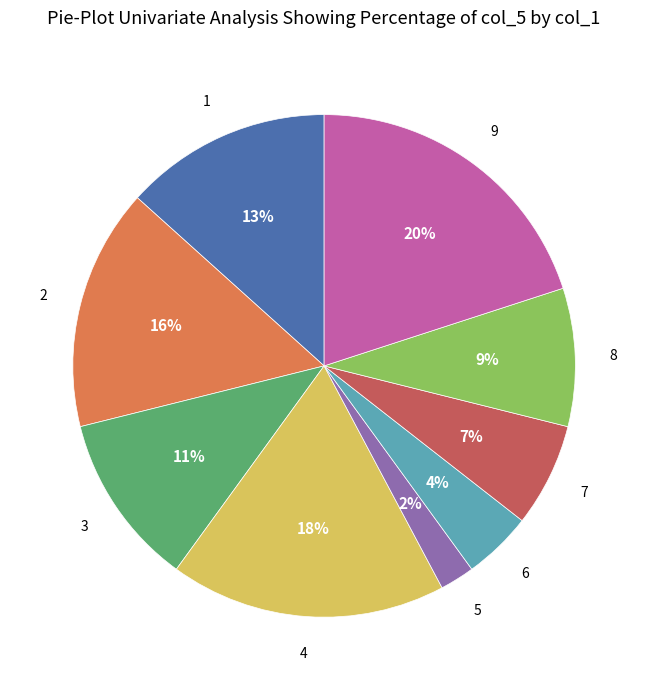

Does any single category account for the majority?

No